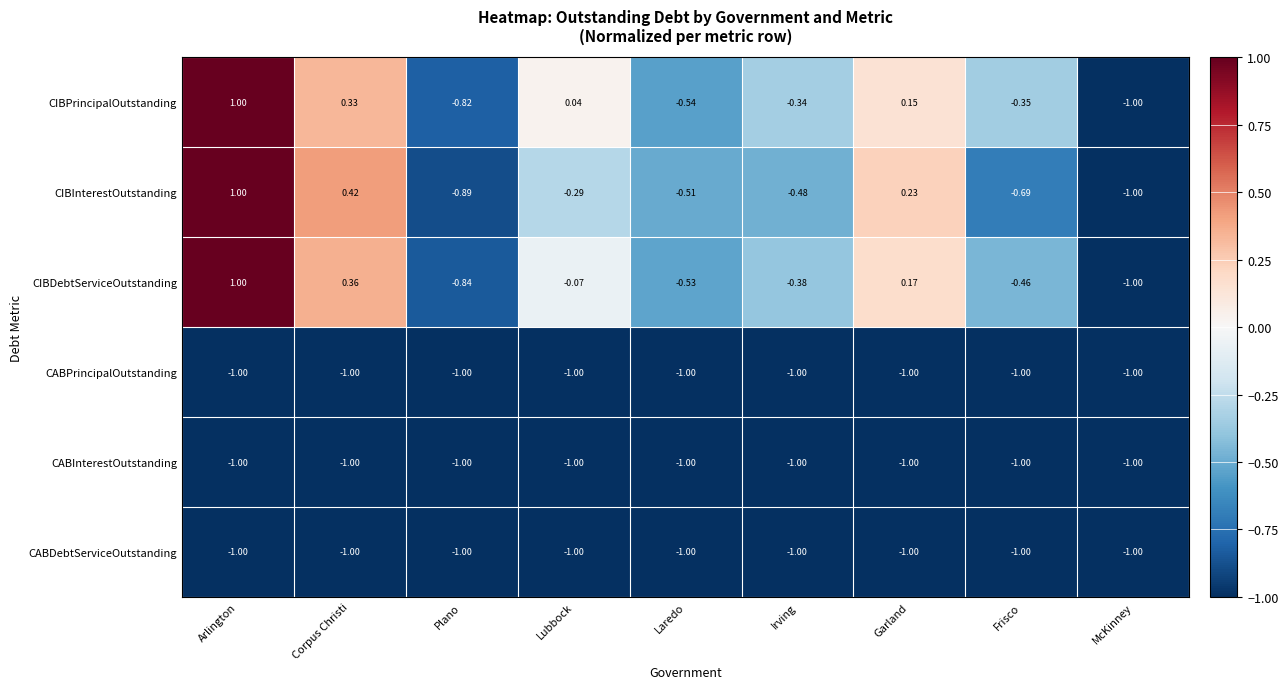

Which series has the largest total across all categories?

CIBPrincipalOutstanding